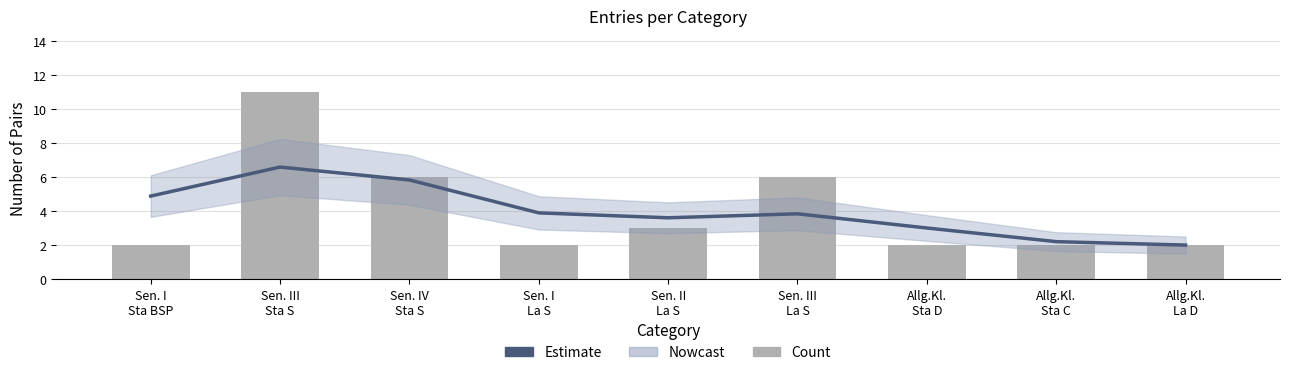

What is the minimum value shown in the chart?

2.0